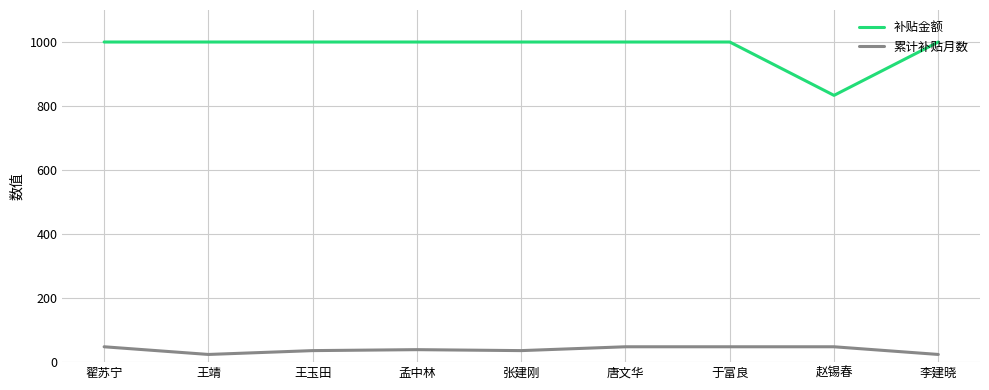

Which series has the largest range (max minus min)?

补贴金额